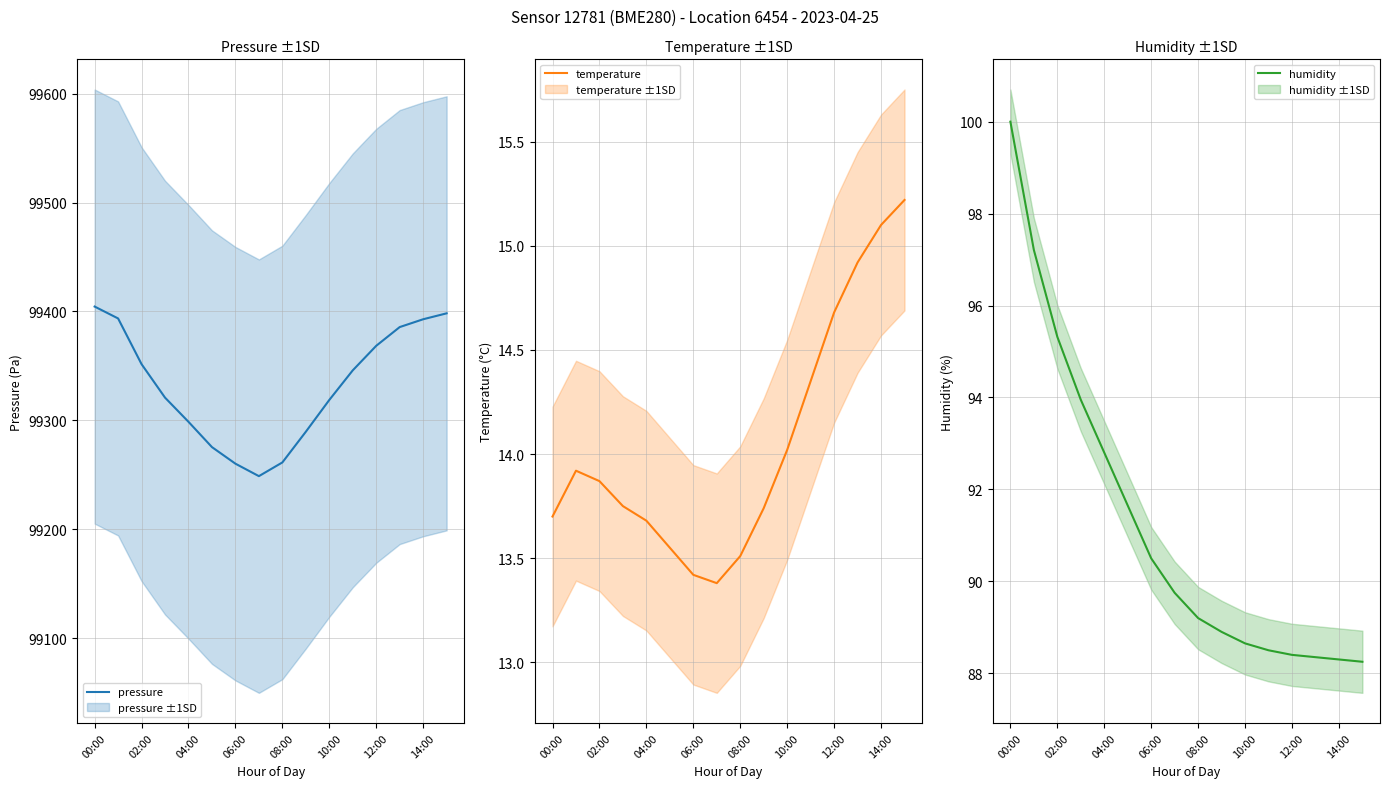

The value of pressure at 00:00 is 99404.5. True or false?

True